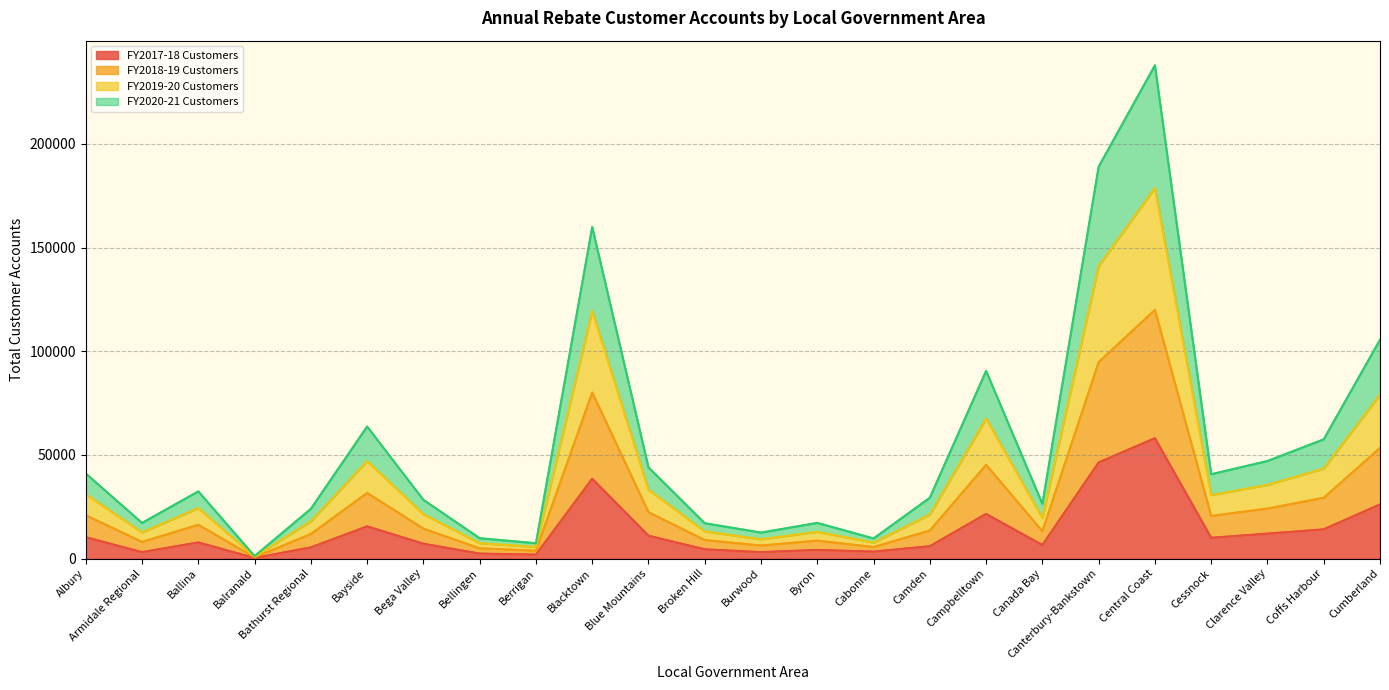

List the series in order of their peak value, lowest first.

FY2017-18 Customers, FY2018-19 Customers, FY2019-20 Customers, FY2020-21 Customers